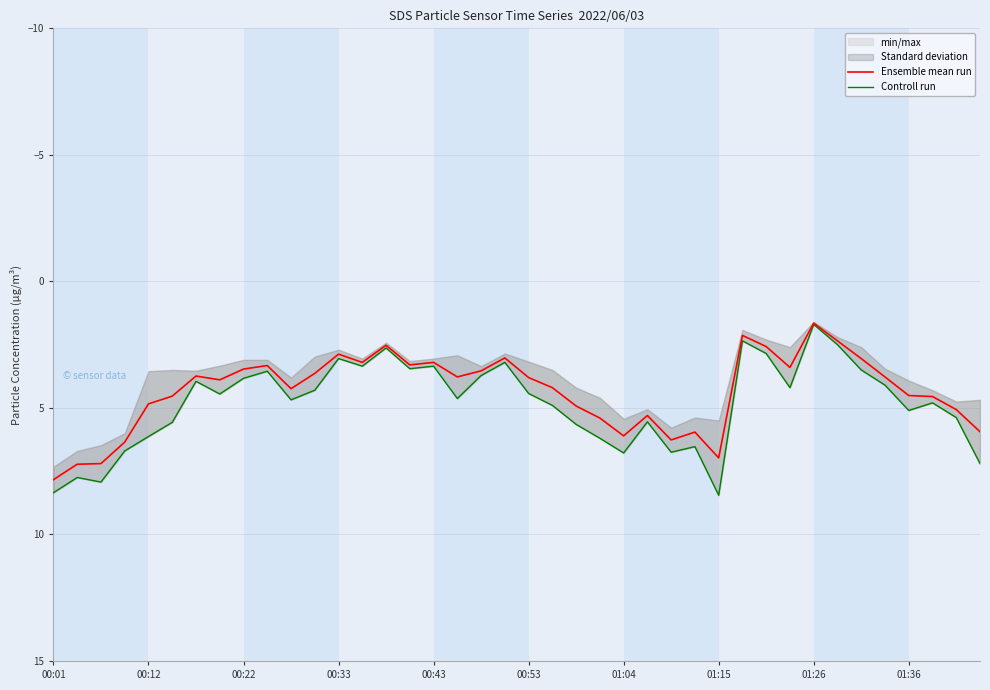

Reading right to left, extract all data points from this chart.

Ensemble mean run: 5.9	5.1	4.5	4.5	3.8	3.0	2.4	1.6	3.4	2.6	2.1	7.0	6.0	6.3	5.3	6.1	5.4	4.9	4.2	3.8	3.0	3.5	3.8	3.2	3.3	2.5	3.2	2.9	3.6	4.2	3.3	3.5	3.9	3.7	4.5	4.8	6.3	7.2	7.2	7.8
Controll run: 7.2	5.4	4.8	5.1	4.1	3.5	2.5	1.7	4.2	2.9	2.4	8.4	6.5	6.8	5.5	6.8	6.2	5.7	4.9	4.4	3.2	3.7	4.6	3.4	3.5	2.6	3.4	3.0	4.3	4.7	3.5	3.8	4.5	4.0	5.6	6.1	6.7	7.9	7.8	8.3